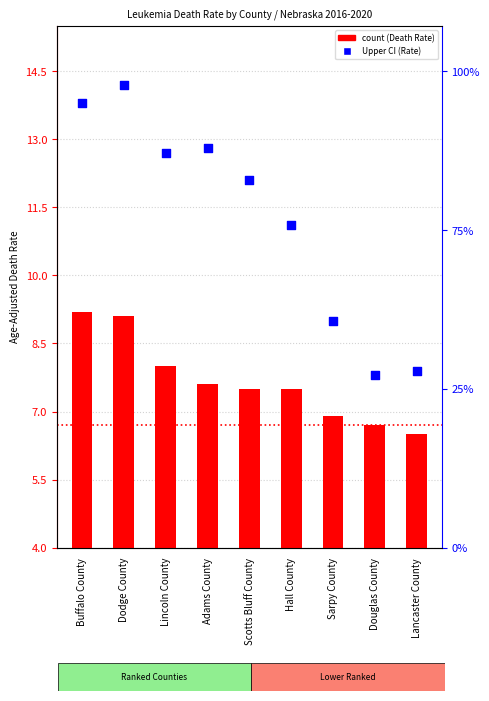

At which category is the sum across all series the highest?

Dodge County